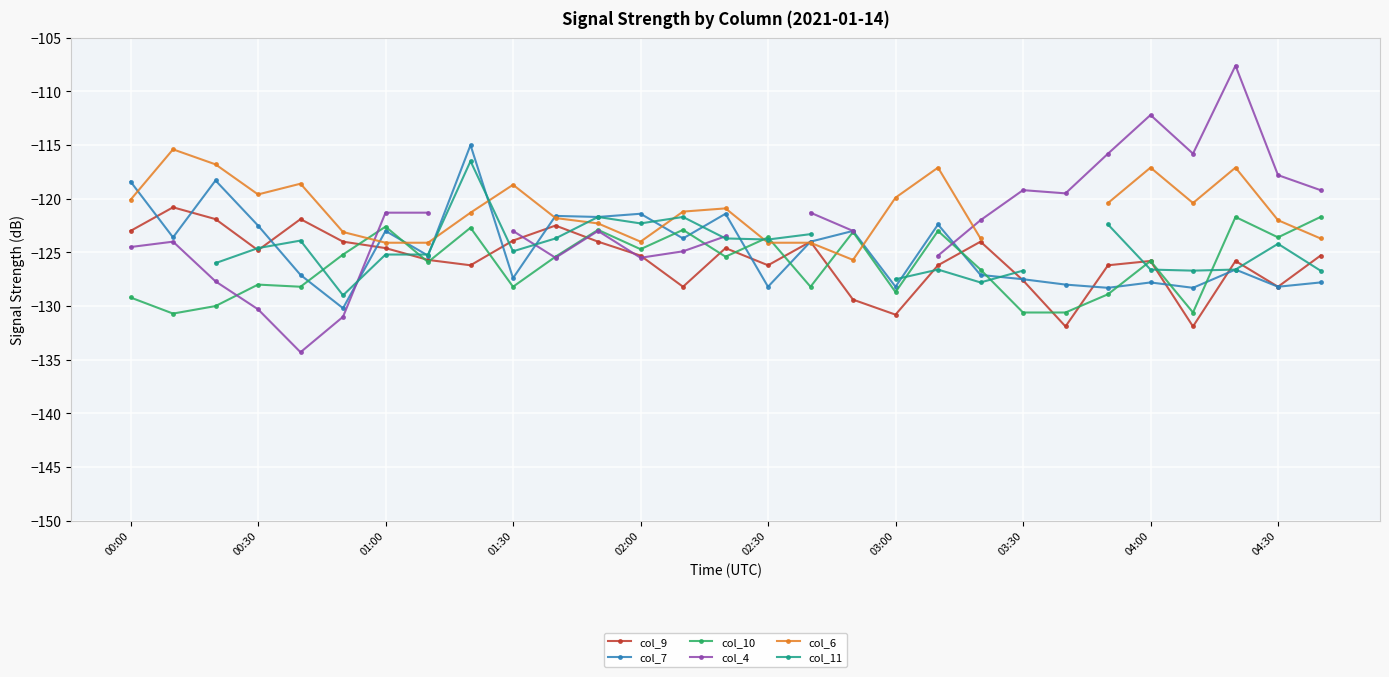

True or false: col_9 has more than 1 interior local peaks.

True